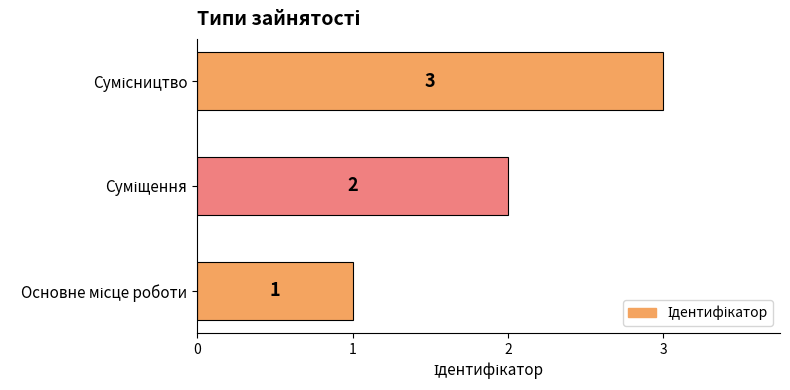

What is the greatest value displayed?

3